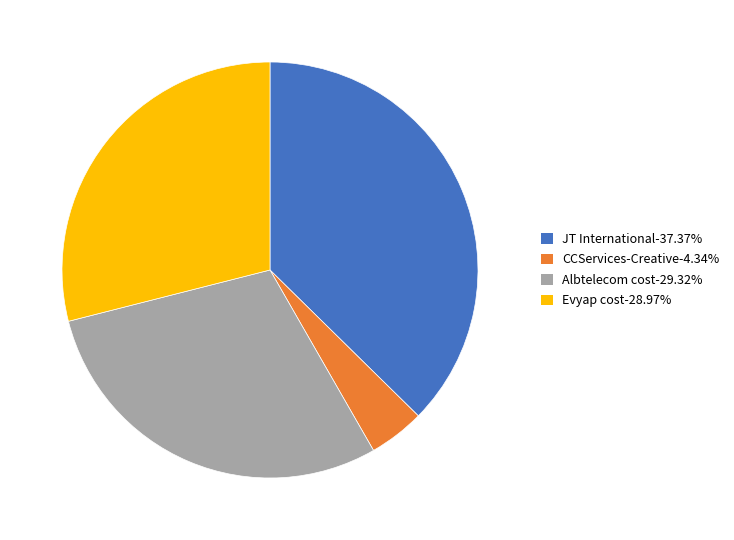

What is the ratio of the value at CCServices-Creative to the value at JT International?

0.1